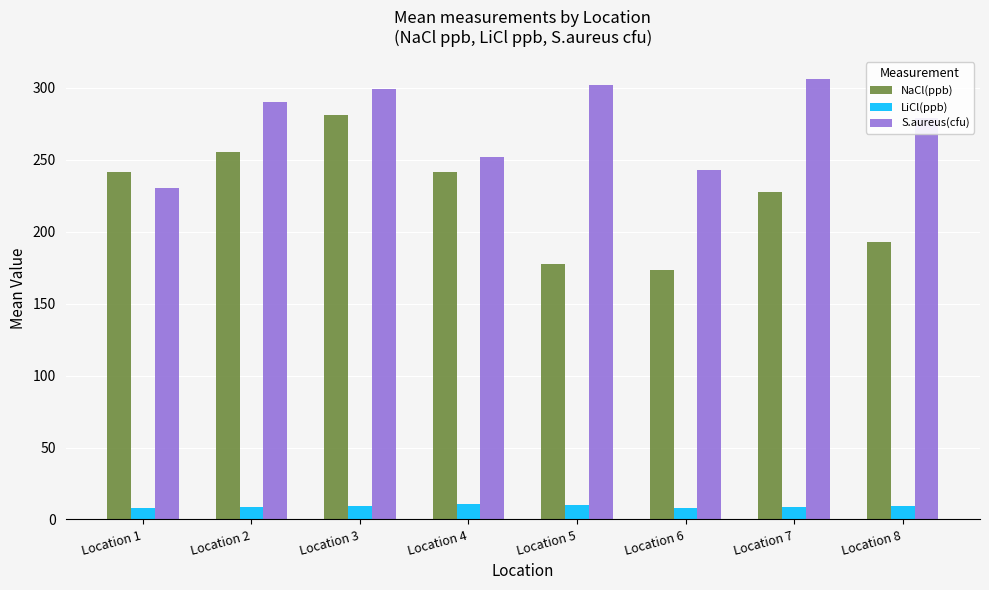

What is the spread (max minus min) of values at Location 8?

270.0